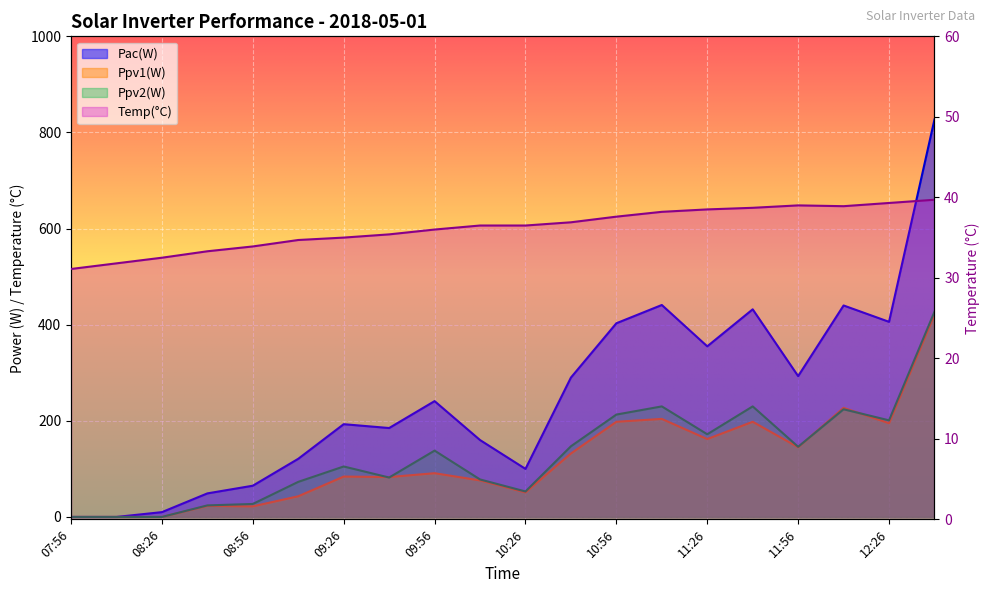

At which label is Temp(C) closest to 35?

09:26